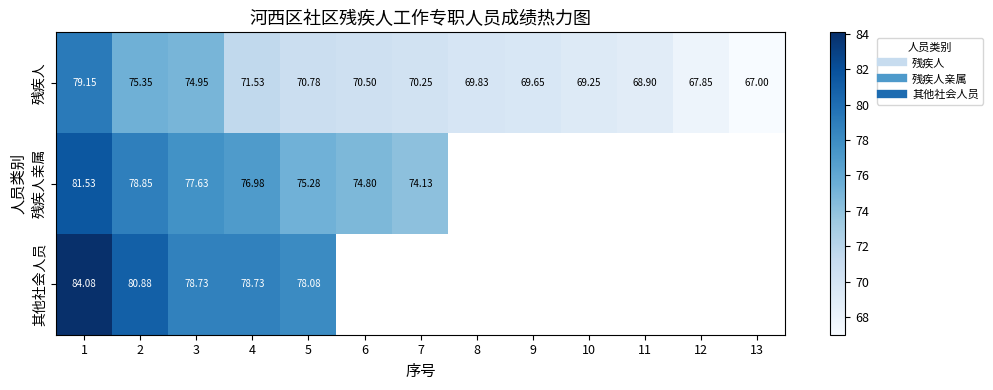

At how many categories does at least one series exceed 80?

2